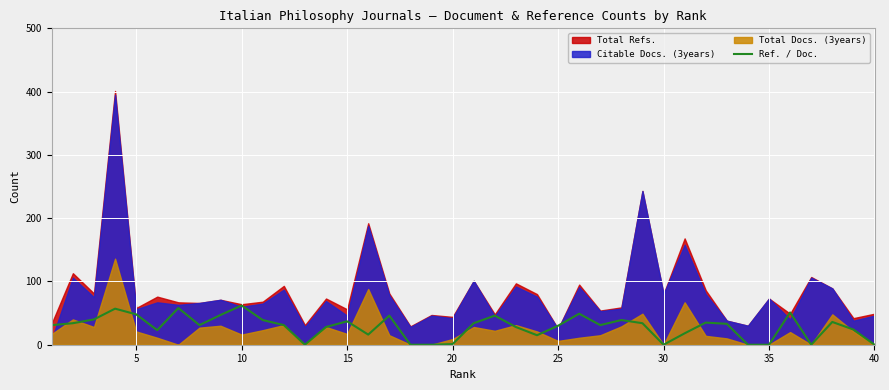

Is it true that Ref. / Doc. equals -28 at 35?

False